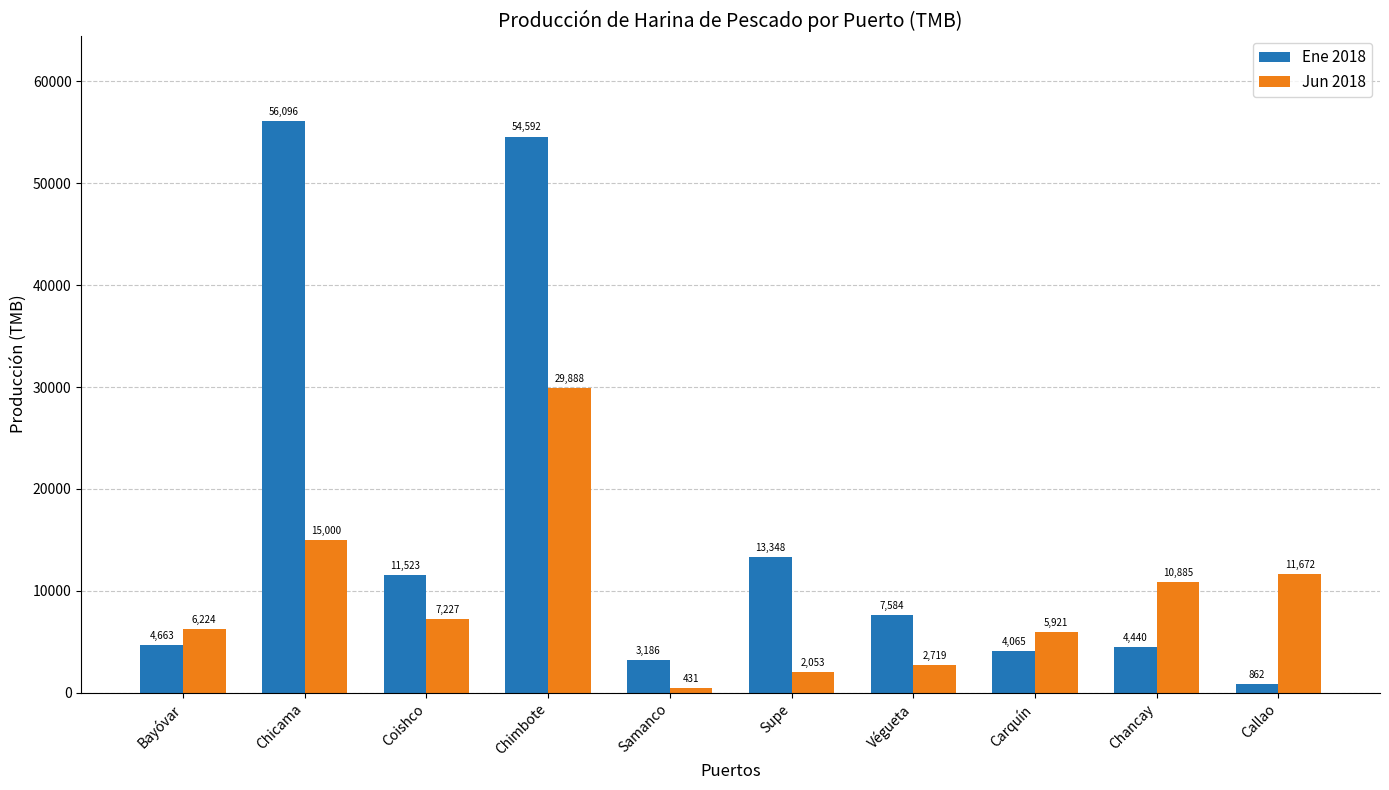

List the series in order of their peak value, lowest first.

Jun 2018, Ene 2018